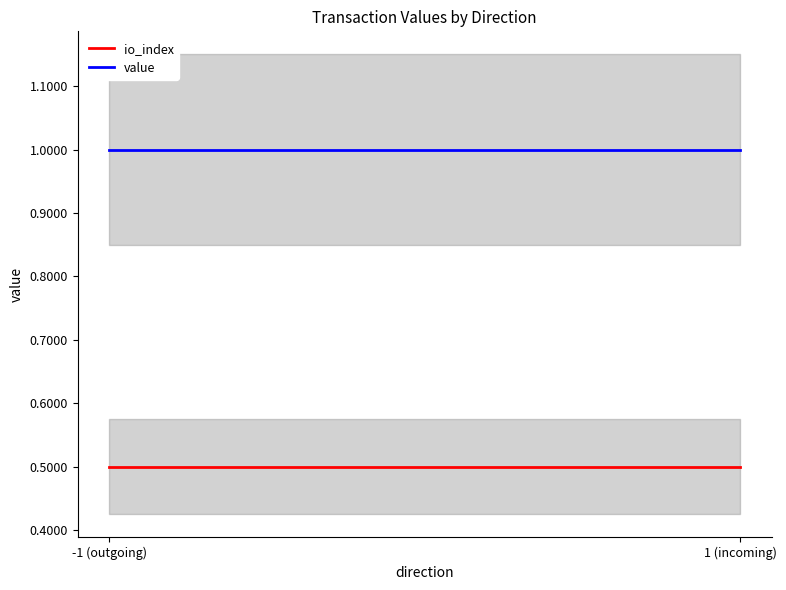

At 1 (incoming), list the series in order from largest to smallest.

value, io_index